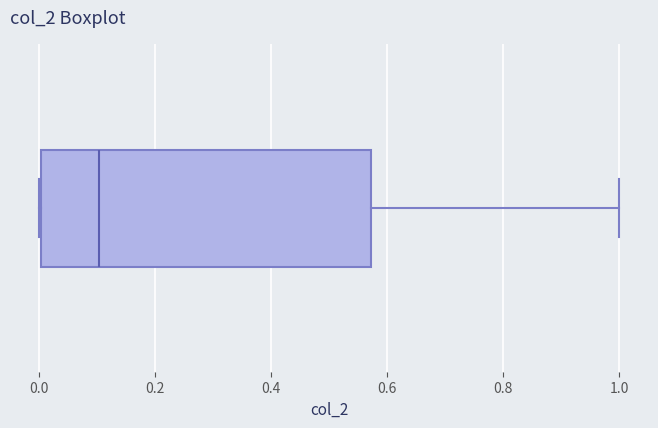

Where does the median line of the box sit on the x-axis? The values are not printed on the chart, so give them approximately, as read against the axis.

0.10